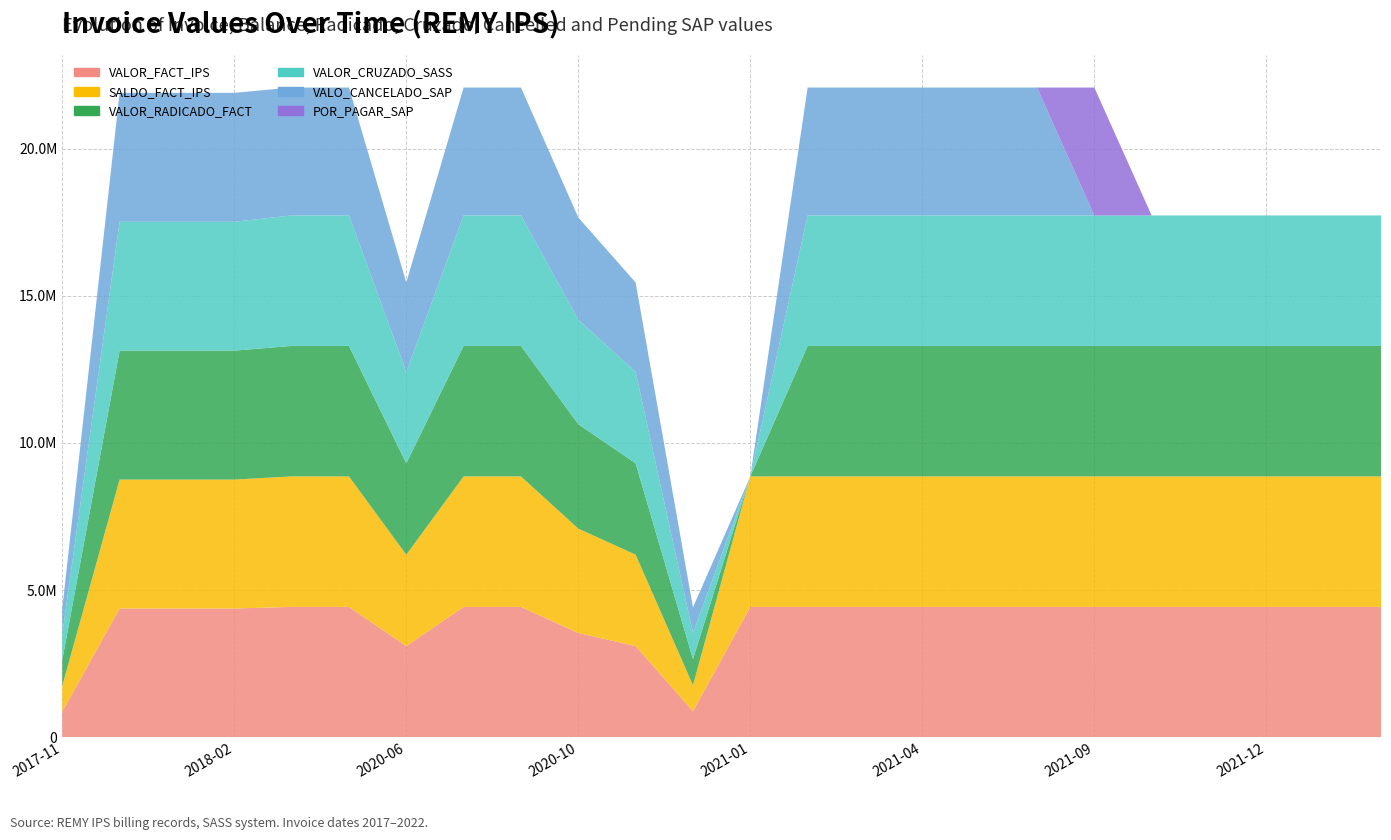

Reading right to left, list all the values displayed in this chart.

VALOR_FACT_IPS: 2022-02=4432280	2022-01=4432280	2021-12=4432280	2021-11=4432280	2021-10=4432280	2021-09=4432280	2021-06=4432280	2021-05=4432280	2021-04=4432280	2021-03=4432280	2021-02=4432280	2021-01=4432280	2020-12=886458	2020-11=3102603	2020-10=3545832	2020-08=4432280	2020-07=4432280	2020-06=3102603	2020-05=4432280	2020-04=4432280	2018-02=4378560	2018-01=4378560	2017-12=4378560	2017-11=875712
SALDO_FACT_IPS: 2022-02=4432280	2022-01=4432280	2021-12=4432280	2021-11=4432280	2021-10=4432280	2021-09=4432280	2021-06=4432280	2021-05=4432280	2021-04=4432280	2021-03=4432280	2021-02=4432280	2021-01=4432280	2020-12=886458	2020-11=3102603	2020-10=3545832	2020-08=4432280	2020-07=4432280	2020-06=3102603	2020-05=4432280	2020-04=4432280	2018-02=4378560	2018-01=4378560	2017-12=4378560	2017-11=875712
VALOR_RADICADO_FACT: 2022-02=4432280	2022-01=4432280	2021-12=4432280	2021-11=4432280	2021-10=4432280	2021-09=4432280	2021-06=4432280	2021-05=4432280	2021-04=4432280	2021-03=4432280	2021-02=4432280	2021-01=0	2020-12=886458	2020-11=3102603	2020-10=3545832	2020-08=4432280	2020-07=4432280	2020-06=3102603	2020-05=4432280	2020-04=4432280	2018-02=4378560	2018-01=4378560	2017-12=4378560	2017-11=875712
VALOR_CRUZADO_SASS: 2022-02=4432280	2022-01=4432280	2021-12=4432280	2021-11=4432280	2021-10=4432280	2021-09=4432280	2021-06=4432280	2021-05=4432280	2021-04=4432280	2021-03=4432280	2021-02=4432280	2021-01=0	2020-12=886458	2020-11=3102603	2020-10=3545832	2020-08=4432280	2020-07=4432280	2020-06=3102603	2020-05=4432280	2020-04=4432280	2018-02=4378560	2018-01=4378560	2017-12=4378560	2017-11=875712
VALO_CANCELADO_SAP: 2022-02=0	2022-01=0	2021-12=0	2021-11=0	2021-10=0	2021-09=0	2021-06=4343634	2021-05=4343634	2021-04=4343634	2021-03=4343634	2021-02=4343634	2021-01=0	2020-12=868729	2020-11=3040551	2020-10=3474915	2020-08=4343634	2020-07=4343634	2020-06=3040551	2020-05=4343634	2020-04=4343634	2018-02=4378560	2018-01=4378560	2017-12=4378560	2017-11=875712
POR_PAGAR_SAP: 2022-02=0	2022-01=0	2021-12=0	2021-11=0	2021-10=0	2021-09=4343634	2021-06=0	2021-05=0	2021-04=0	2021-03=0	2021-02=0	2021-01=0	2020-12=0	2020-11=0	2020-10=0	2020-08=0	2020-07=0	2020-06=0	2020-05=0	2020-04=0	2018-02=0	2018-01=0	2017-12=0	2017-11=0